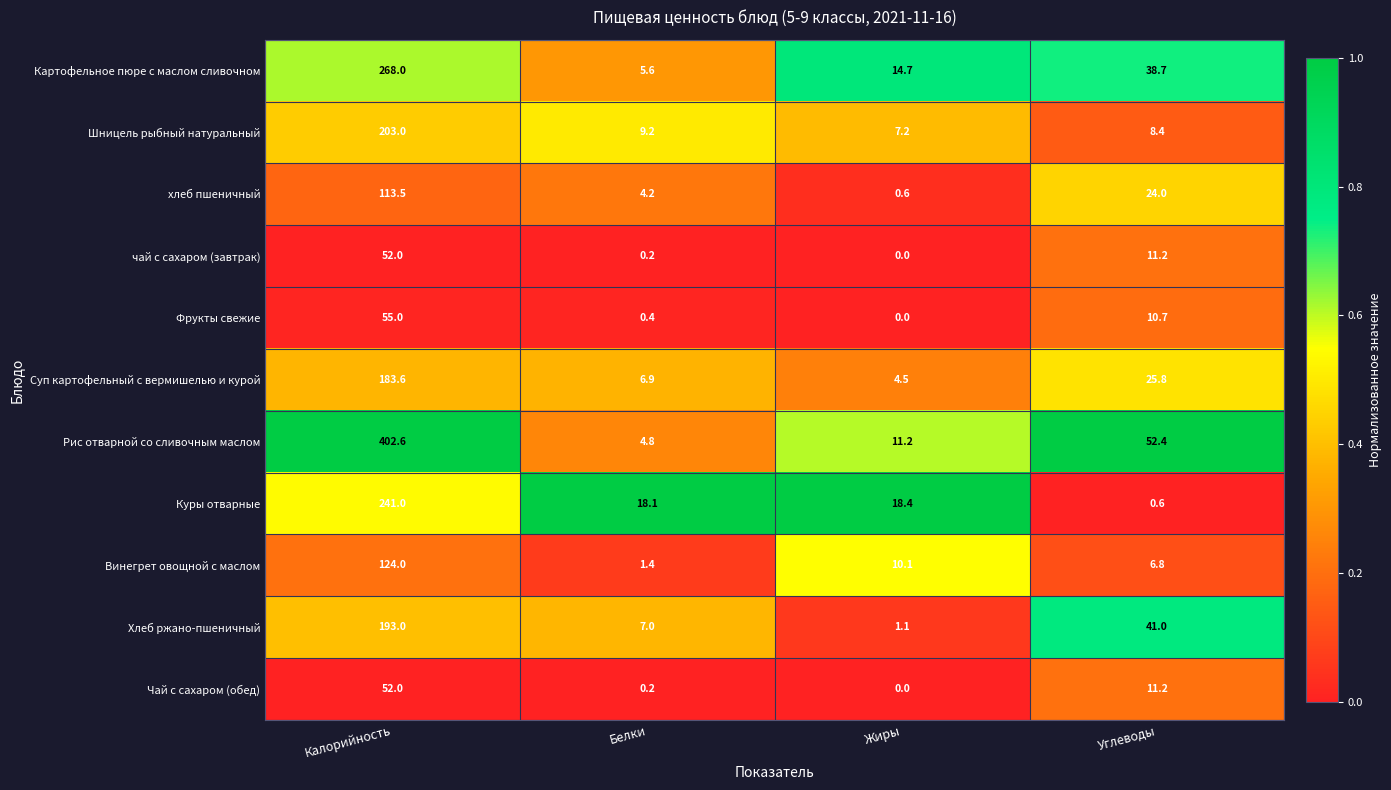

What is the spread (max minus min) of values at Белки?

17.9